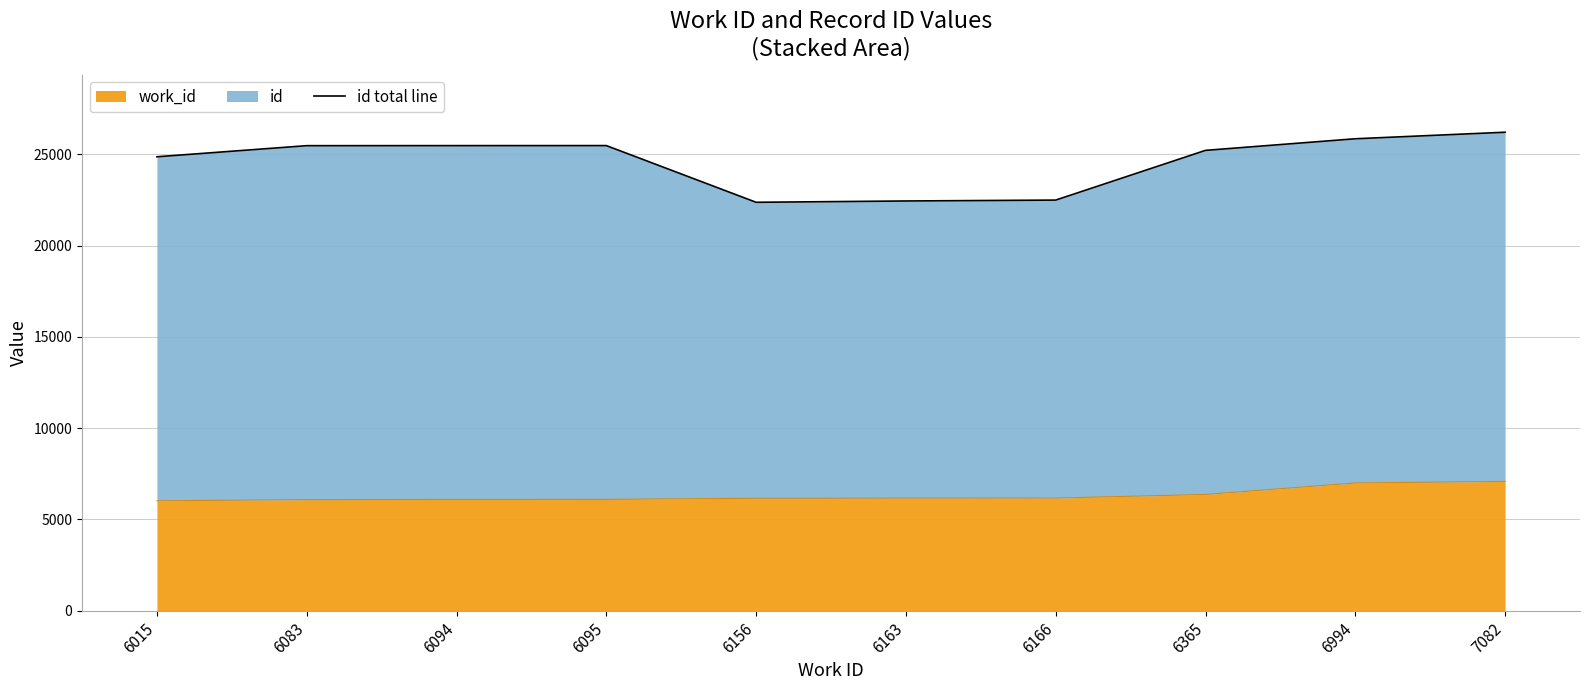

What value does the data have at 6163?

22450